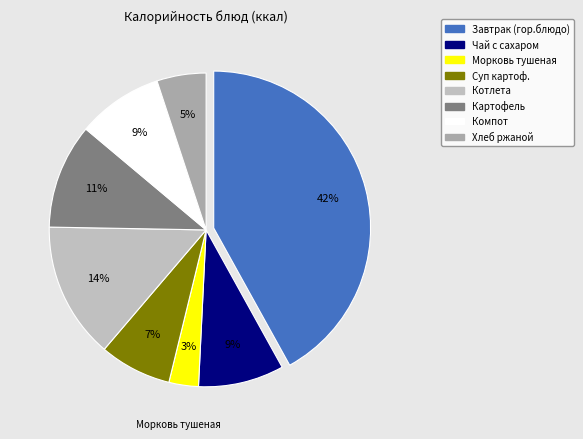

To the nearest percent, what is the combined percentage of Суп картоф. and Чай с сахаром?

16%